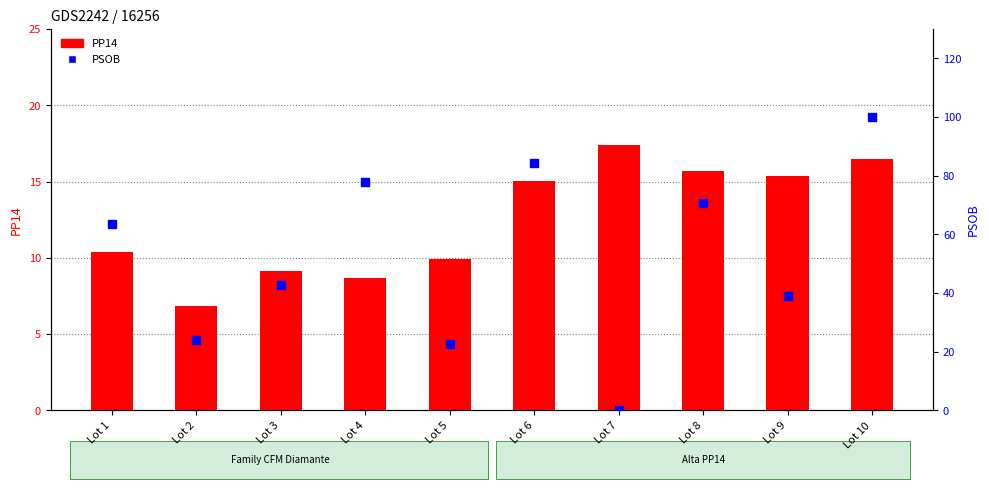

Between Lot 8 and Lot 7, which is larger?

Lot 7